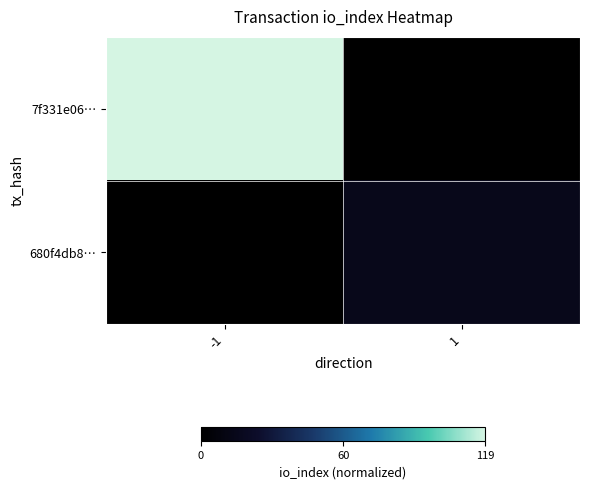

Rank the series by their average value, from lowest to highest.

680f4db8…, 7f331e06…